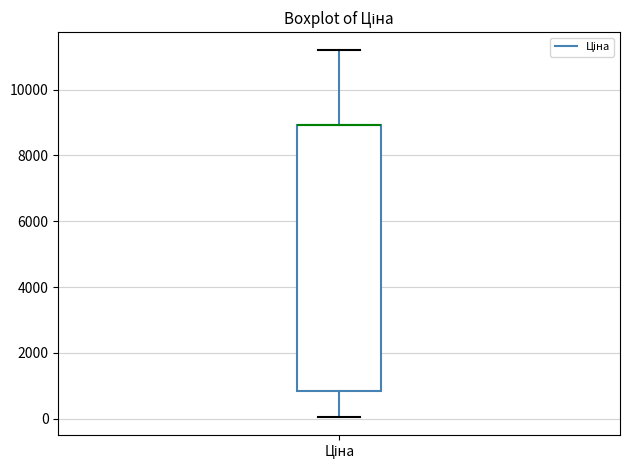

Where does the upper whisker of the box for Ціна end on the y-axis? The values are not printed on the chart, so give them approximately, as read against the axis.

11200